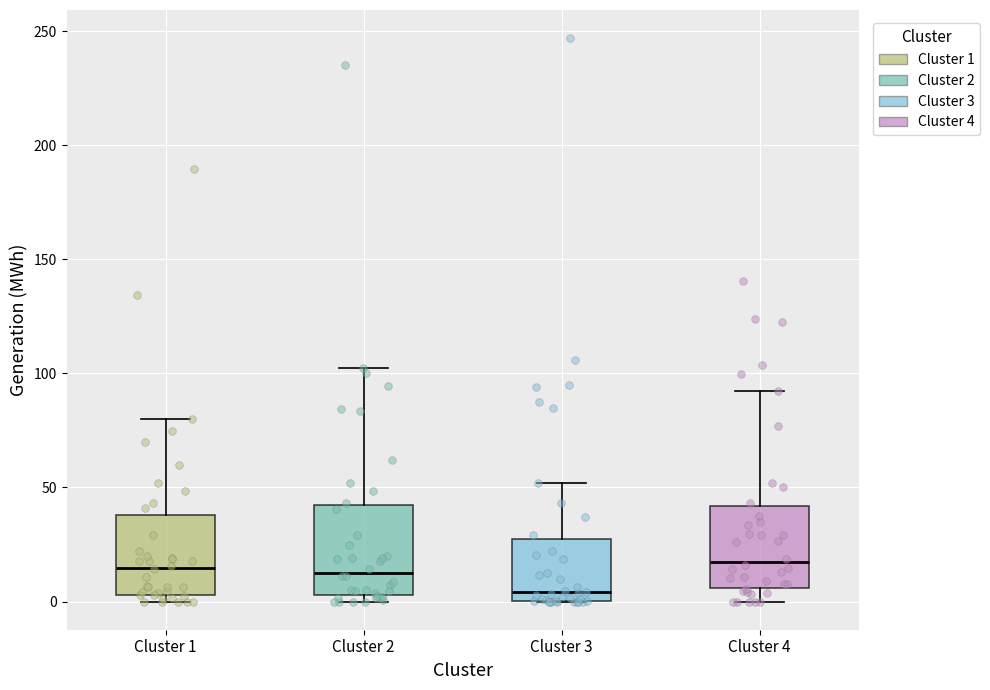

Reading left to right, read every box against the y-axis: the position of its median line, the range the box covers, and the ends of its whiskers. The values are not printed on the chart, so give them approximately, as read against the axis.

Cluster 1: median 15, box 5 to 40, whiskers 0 to 80
Cluster 2: median 15, box 5 to 45, whiskers 0 to 100
Cluster 3: median 5, box 0 to 25, whiskers 0 to 50
Cluster 4: median 15, box 5 to 40, whiskers 0 to 90